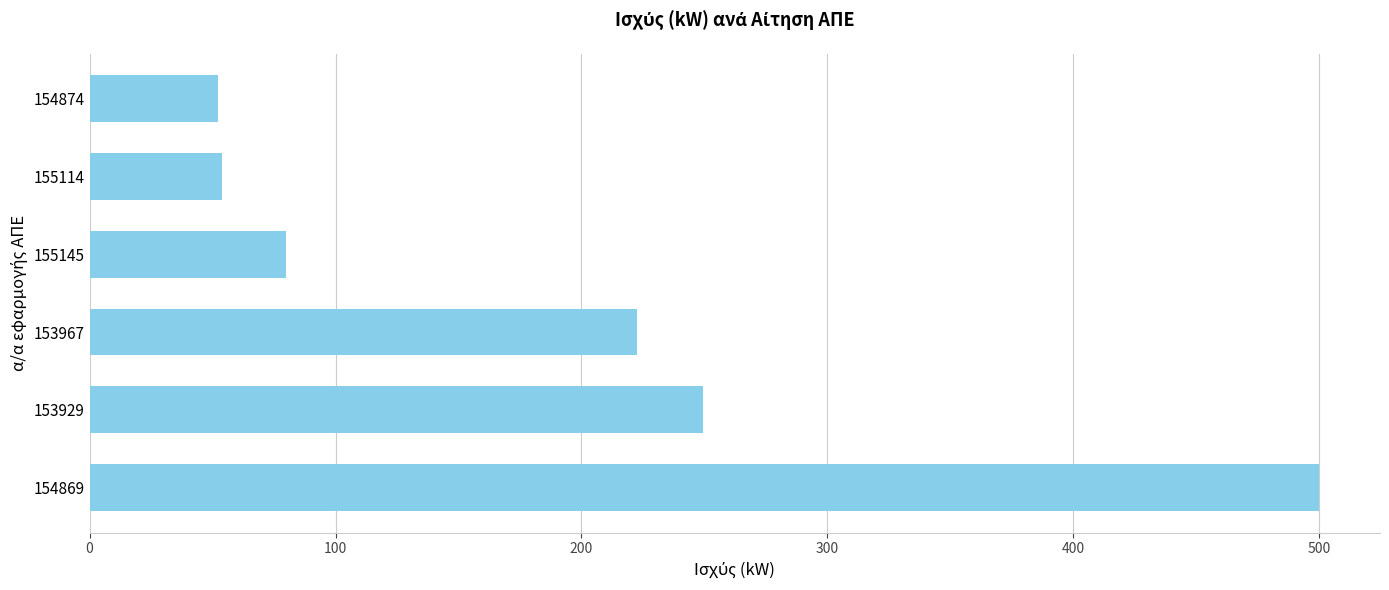

Where is the data nearest to the value 276?

153929